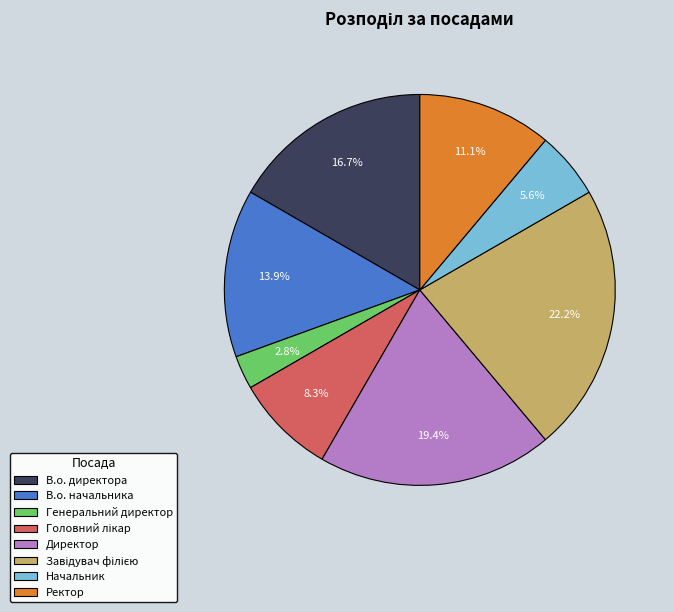

What is the smallest slice in the pie chart?

Генеральний директор